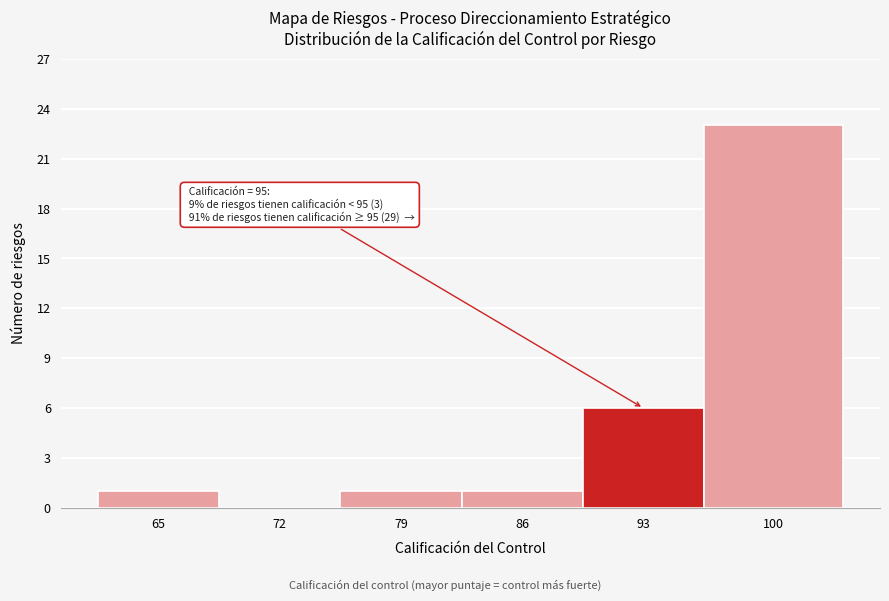

Reading right to left, list all the values displayed in this chart.

100=23	93=6	86=1	79=1	72=0	65=1